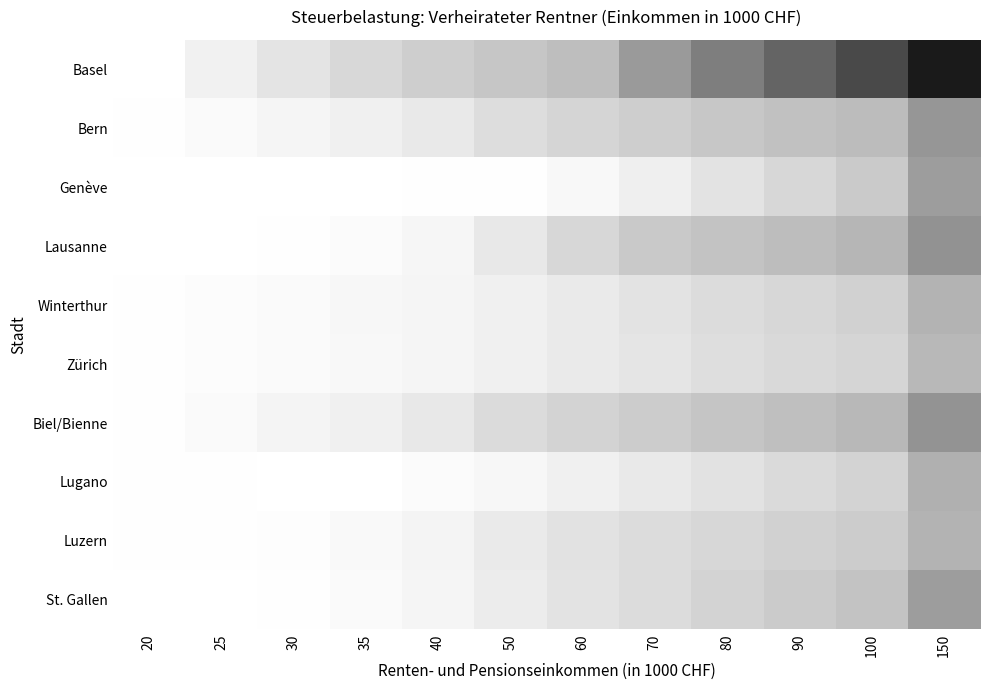

Rank the series by their maximum value, from lowest to highest.

Zürich, Winterthur, Luzern, Lugano, Genève, St. Gallen, Bern, Biel/Bienne, Lausanne, Basel